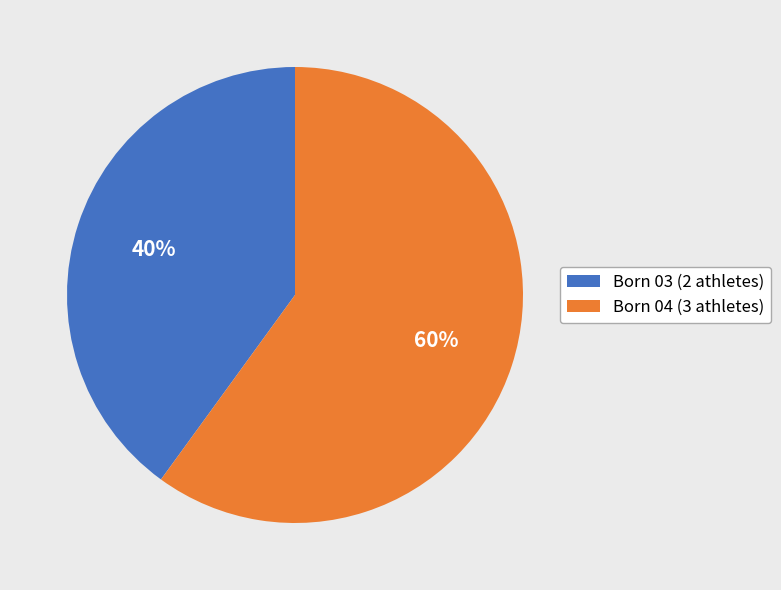

Is there any slice that represents more than half of the pie?

Yes